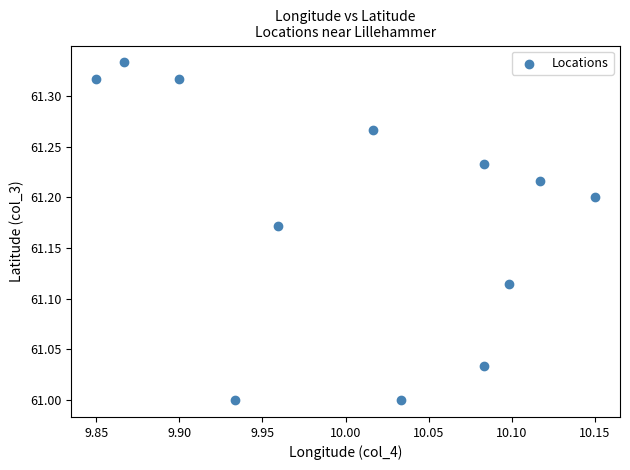

What is the range of Y values (max minus min)?

0.3